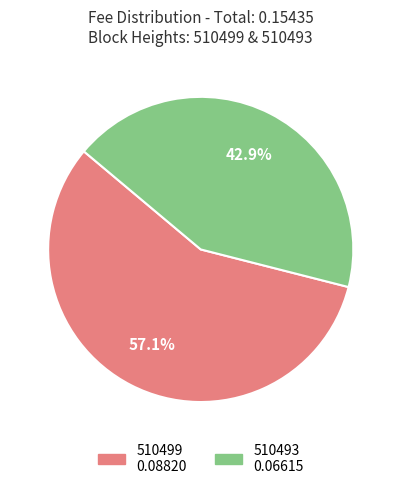

Is it true that 510493 is 43% of the pie?

True